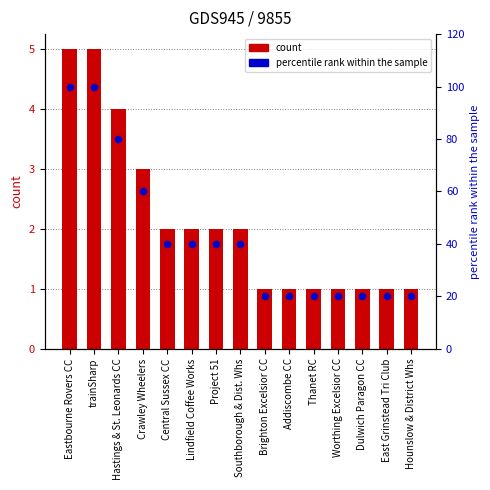

What are all the series names shown in the legend?

count, percentile rank within the sample